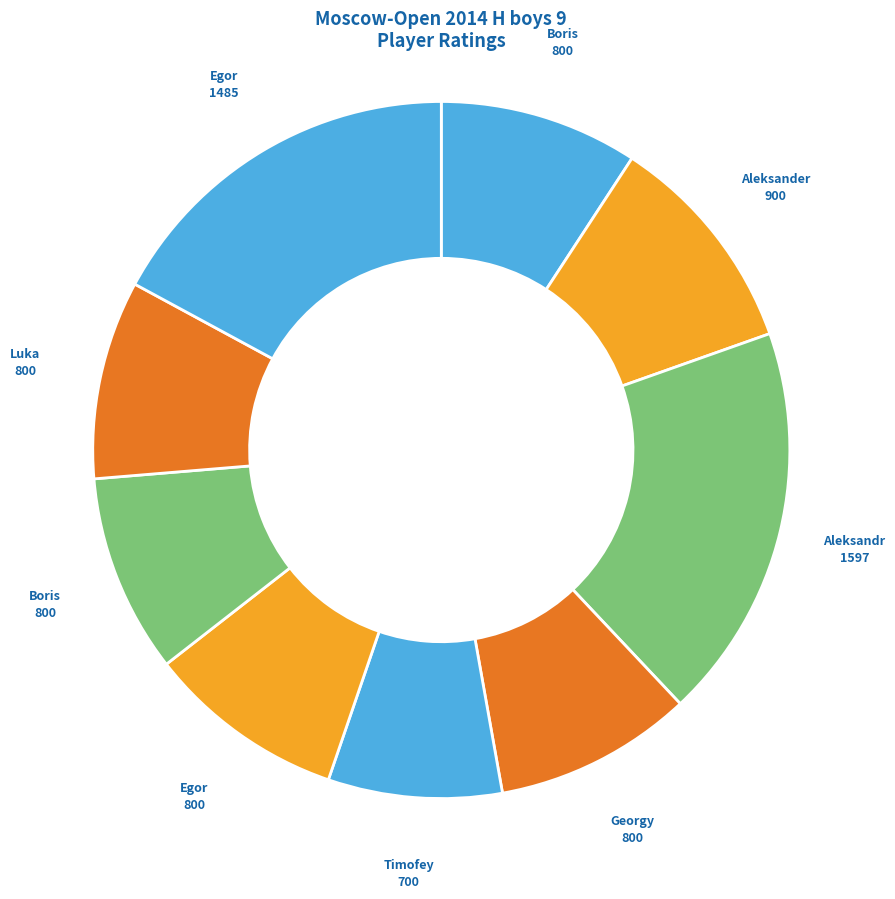

How many segments does this pie chart have?

9